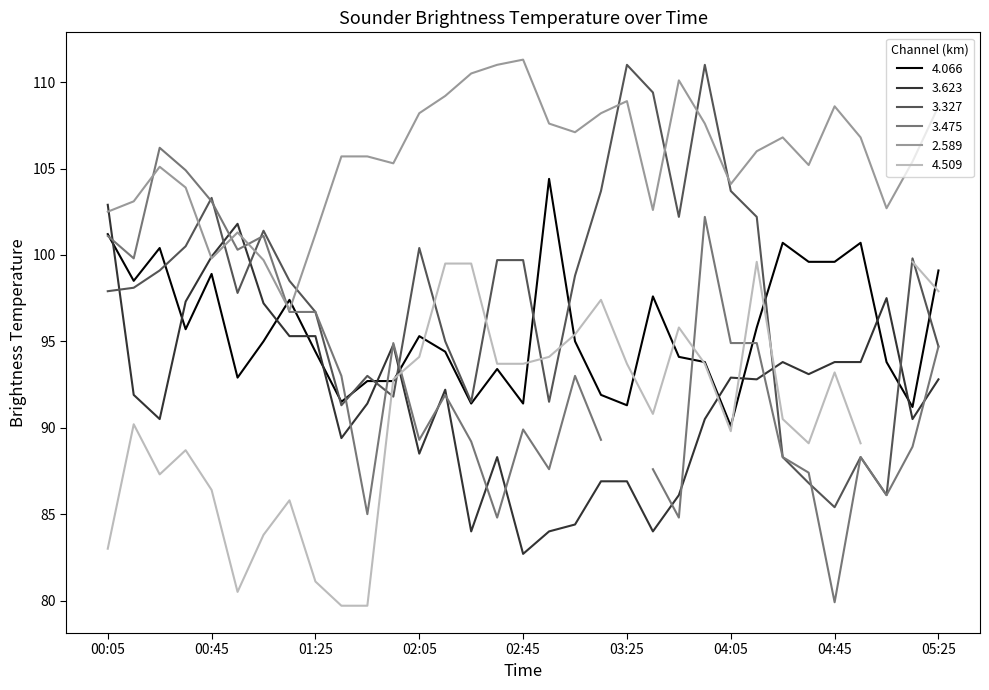

Is the value of 3.623 at 00:05 greater than the value of 3.327 at 04:25?

Yes